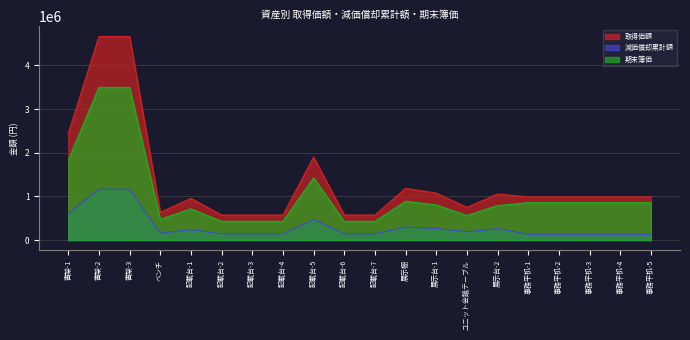

Is it true that 減価償却累計額 equals 132660 at 事務平机-2?

True